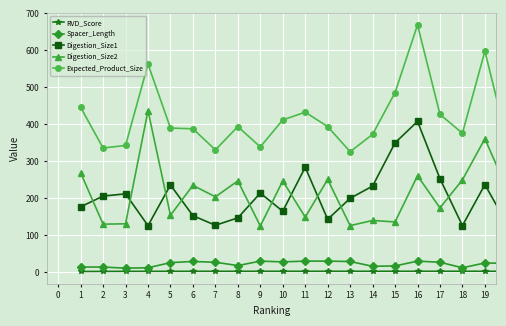

What is the highest value of the Digestion_Size2 series?

437.0